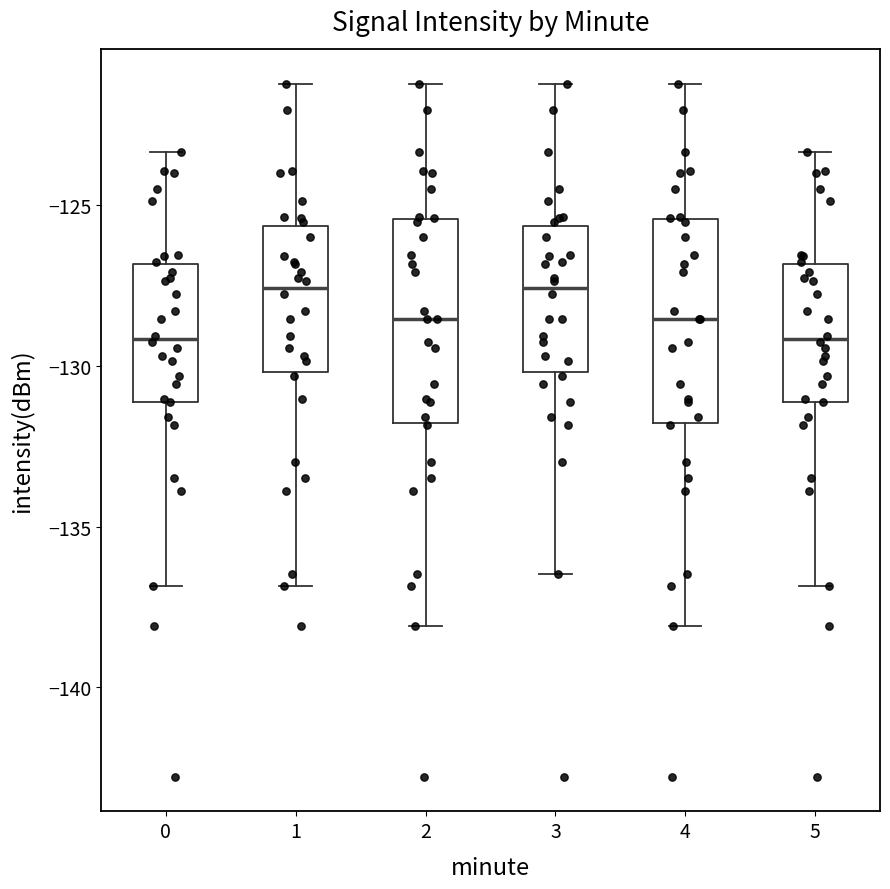

Reading left to right, read every box against the y-axis: the position of its median line, the range the box covers, and the ends of its whiskers. The values are not printed on the chart, so give them approximately, as read against the axis.

0: median -129.0, box -131.0 to -127.0, whiskers -137.0 to -123.5
1: median -127.5, box -130.0 to -125.5, whiskers -137.0 to -121.0
2: median -128.5, box -132.0 to -125.5, whiskers -138.0 to -121.0
3: median -127.5, box -130.0 to -125.5, whiskers -136.5 to -121.0
4: median -128.5, box -132.0 to -125.5, whiskers -138.0 to -121.0
5: median -129.0, box -131.0 to -127.0, whiskers -137.0 to -123.5